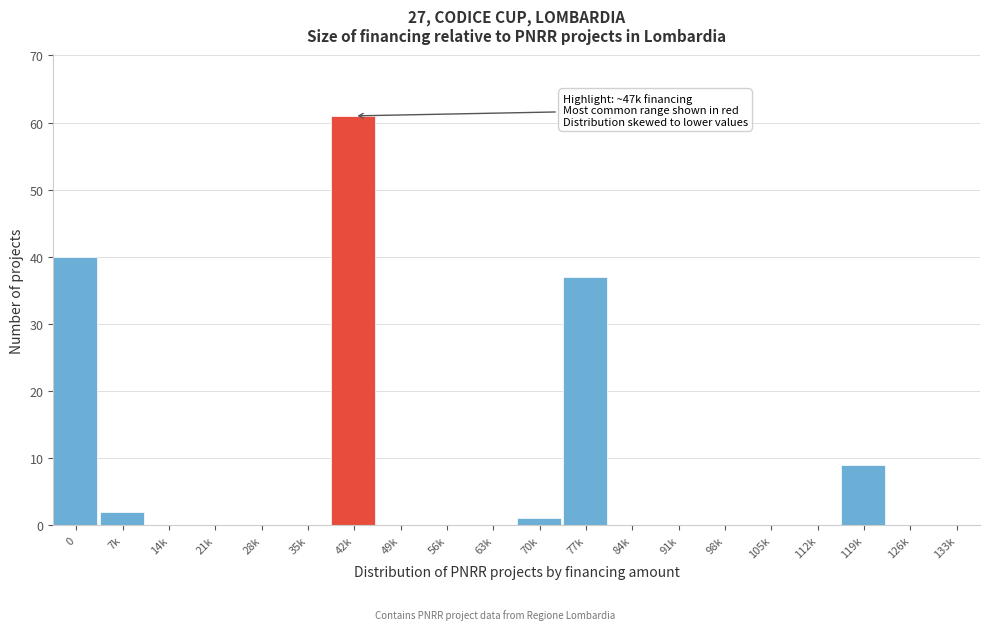

Reading left to right, list all the values displayed in this chart.

0=40	7k=2	14k=0	21k=0	28k=0	35k=0	42k=61	49k=0	56k=0	63k=0	70k=1	77k=37	84k=0	91k=0	98k=0	105k=0	112k=0	119k=9	126k=0	133k=0